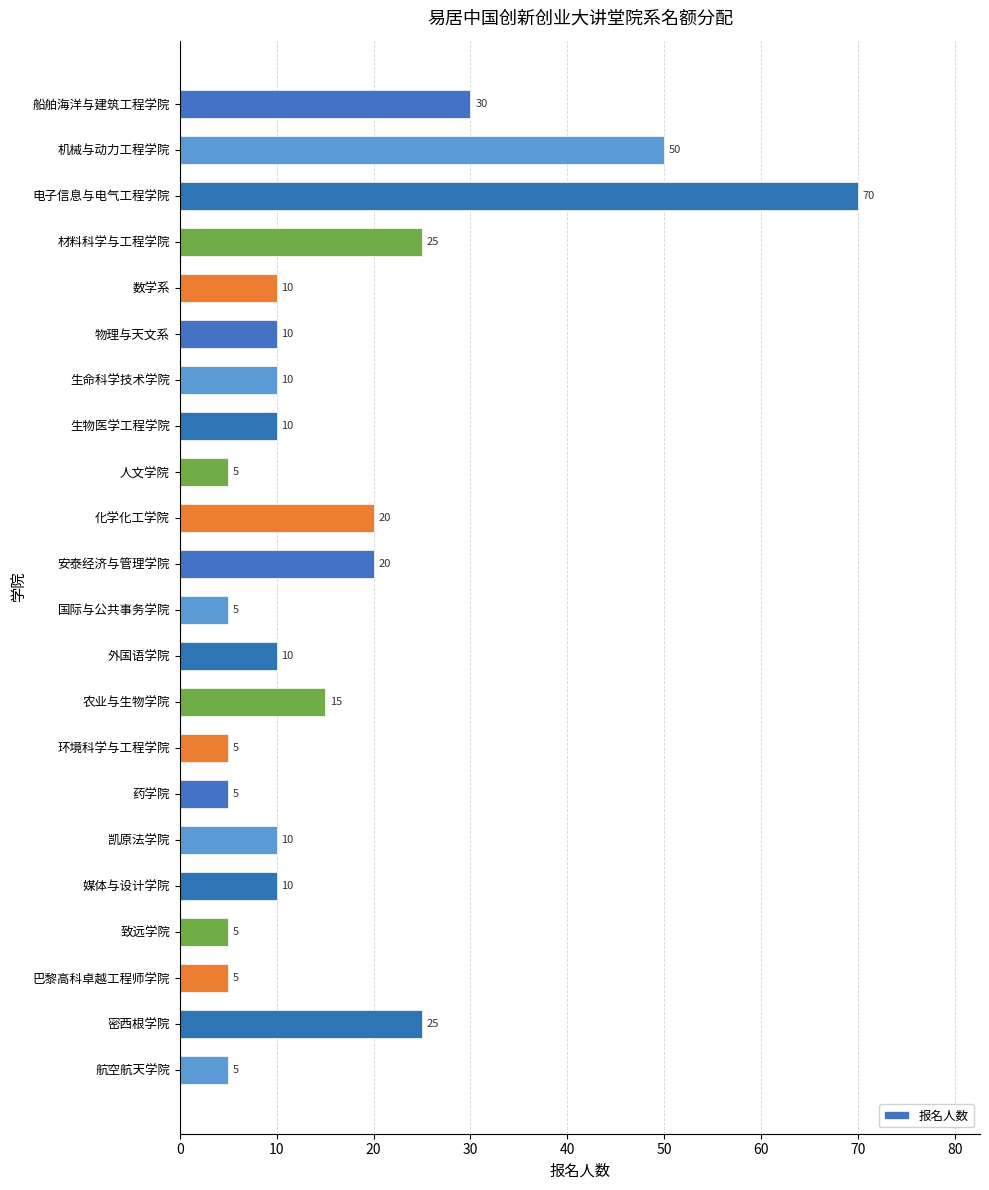

What is the sum of the values at 致远学院 and 环境科学与工程学院?

10